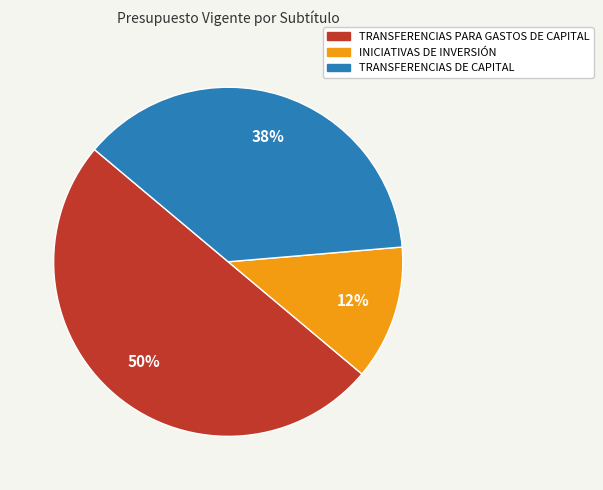

To the nearest percent, what is the combined percentage of TRANSFERENCIAS DE CAPITAL and INICIATIVAS DE INVERSIÓN?

50%